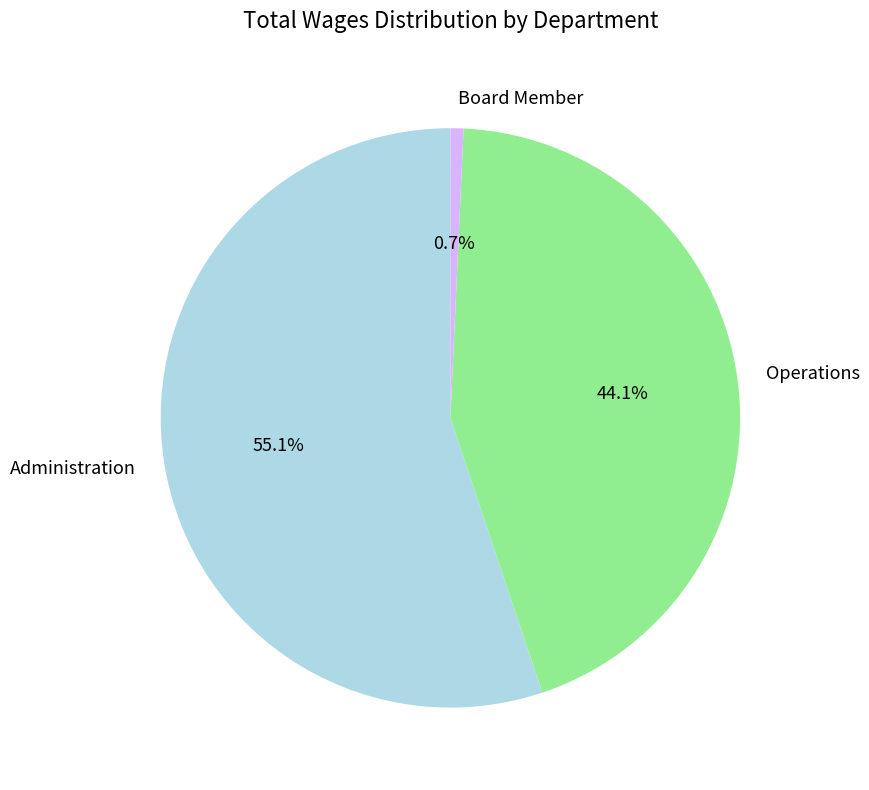

Approximately how many times larger is the value at Administration compared to Board Member?

75.9